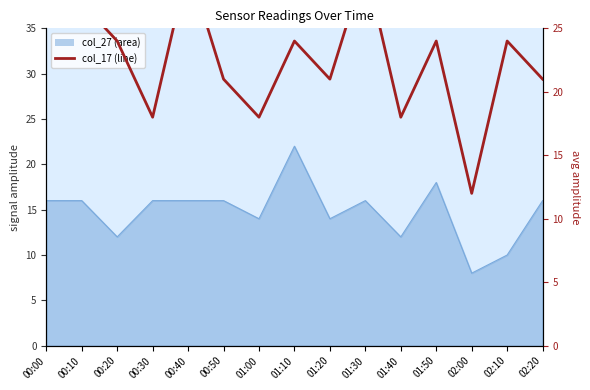

What is the label of the 10th point from the left?

01:30